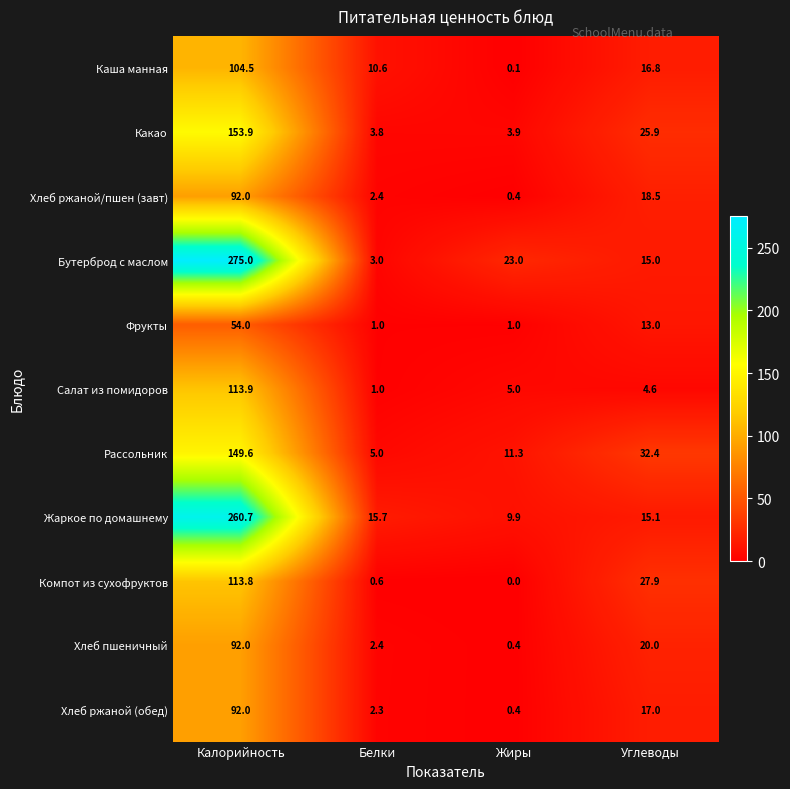

The Бутерброд с маслом series shows 399.4 at Калорийность. True or false?

False